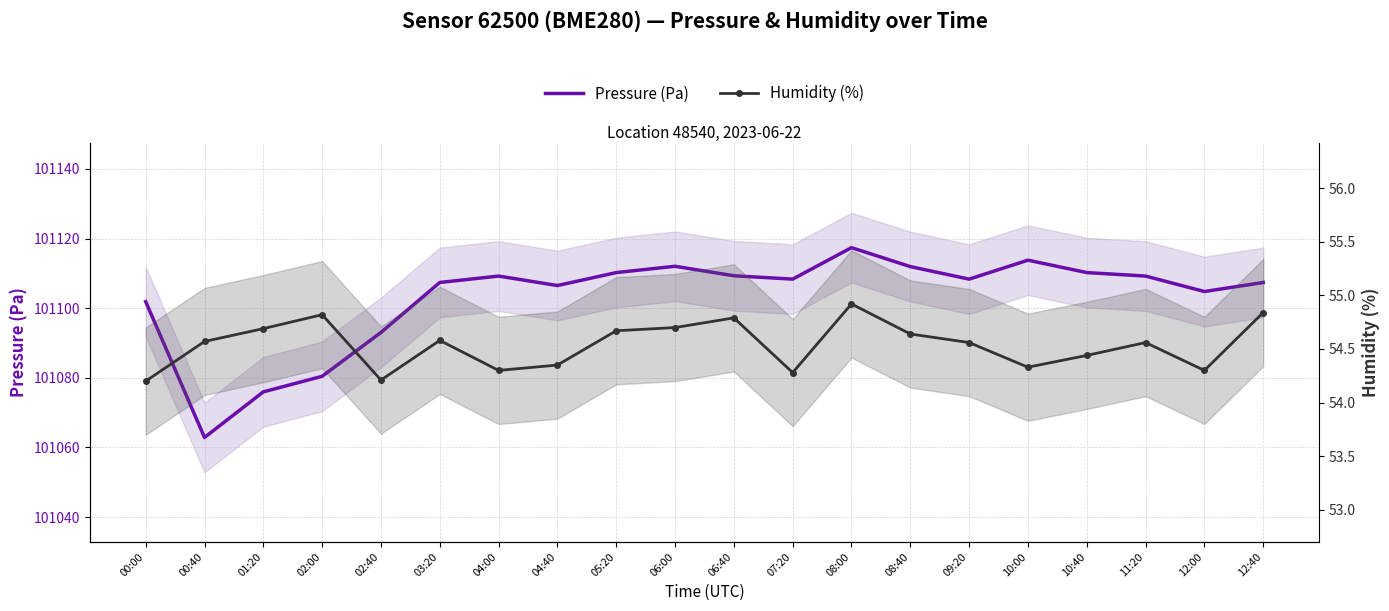

Count the number of data series in this chart.

2